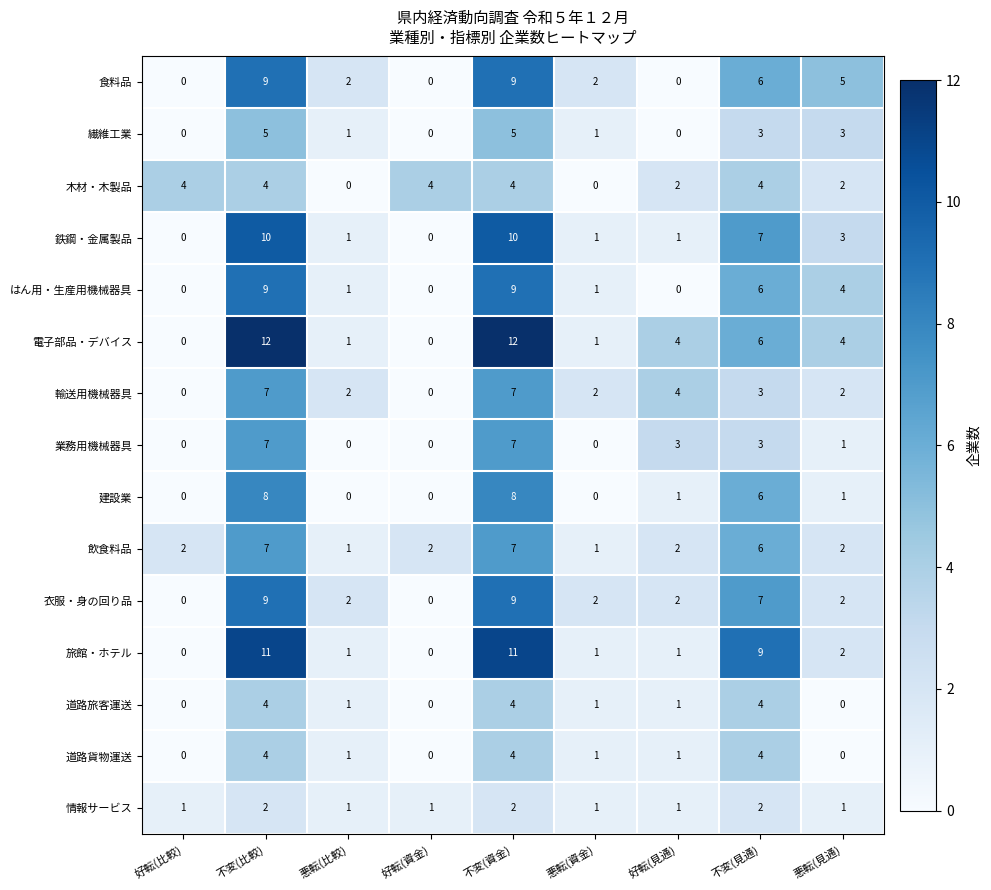

Is it true that 業務用機械器具 equals 0 at 悪転(比較)?

True